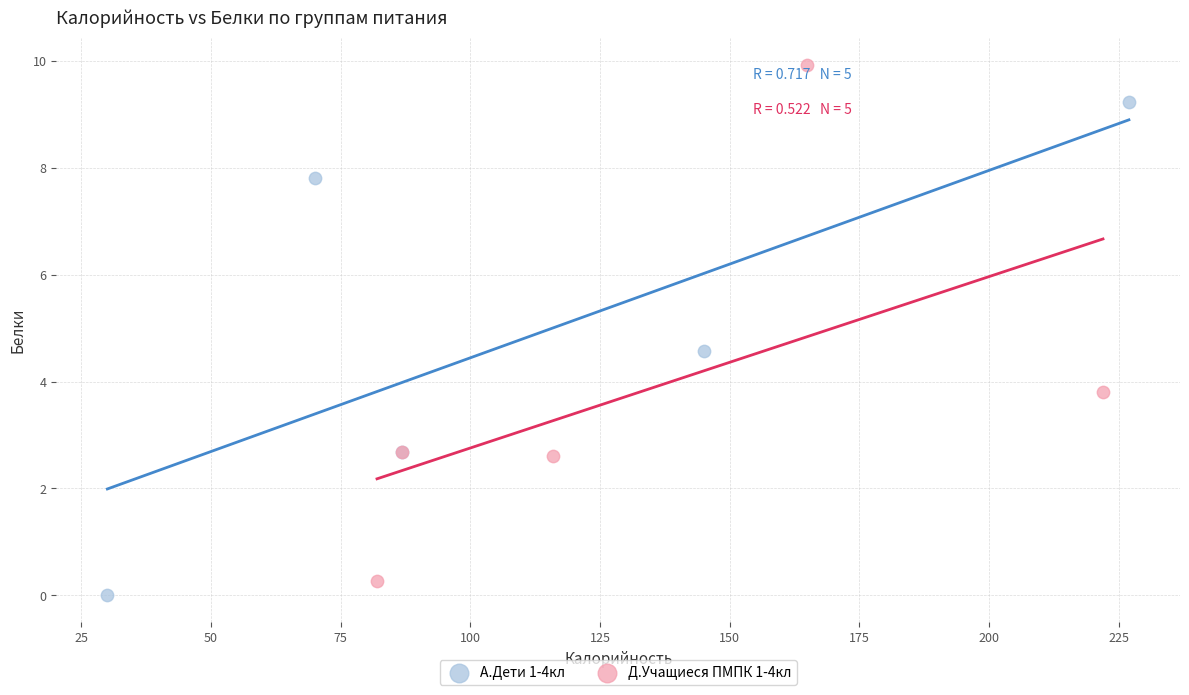

Which series contains the highest Y value?

Д.Учащиеся ПМПК 1-4кл